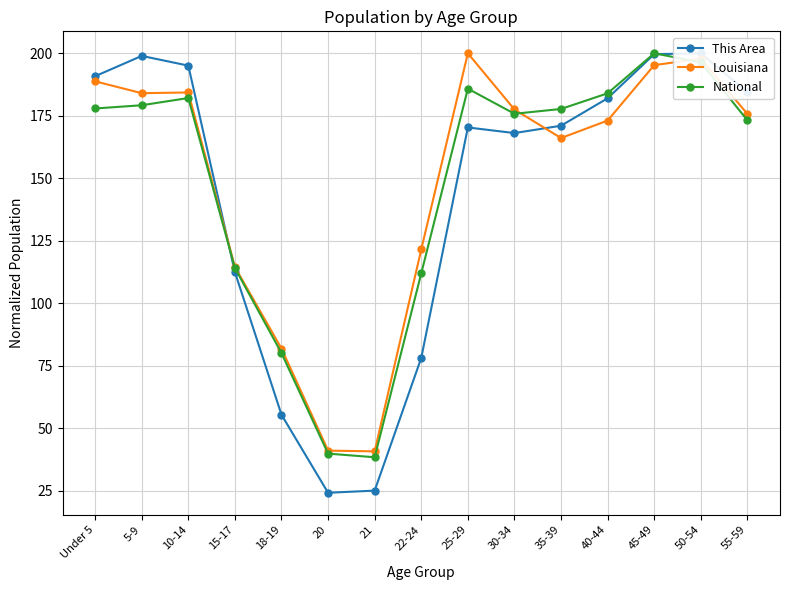

What is the difference between the second highest and minimum values in the Louisiana series?

157.1